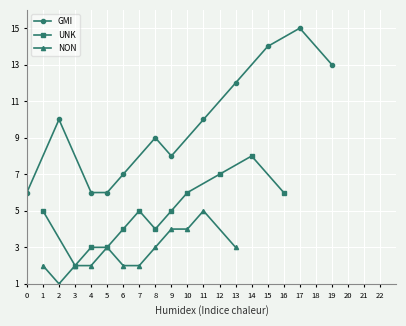

What is the difference between the maximum and minimum values in the UNK series?

6